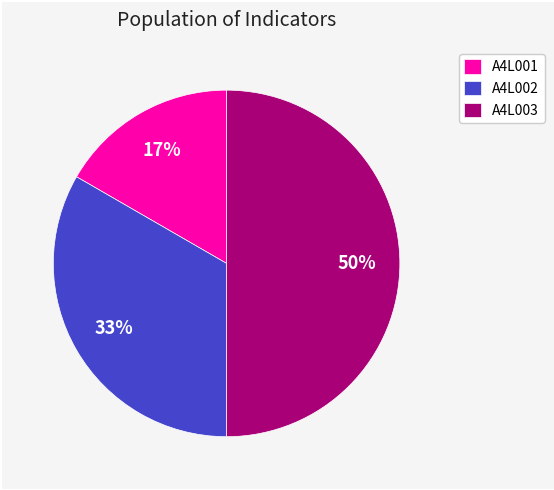

Between A4L002 and A4L003, which is larger?

A4L003